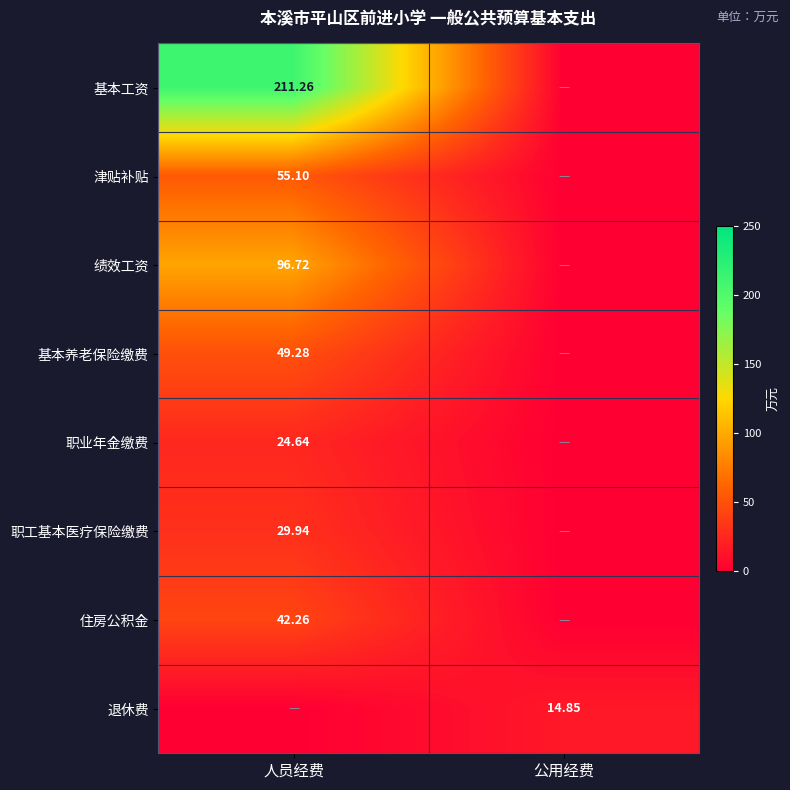

Where is 职工基本医疗保险缴费 nearest to the value 14?

公用经费